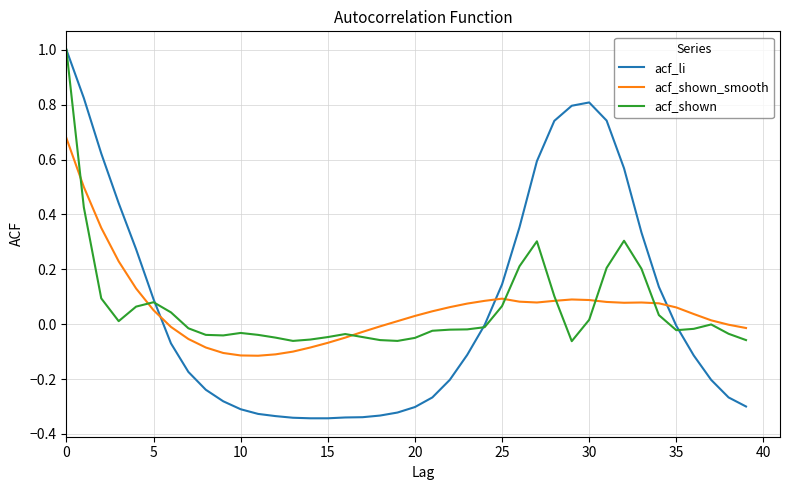

After their last crossing, which series has the higher values: acf_shown_smooth or acf_li?

acf_shown_smooth